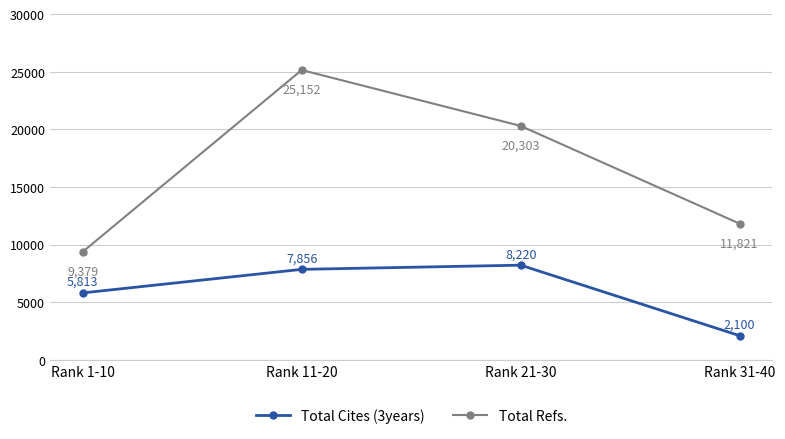

What is the lowest value of the Total Refs. series?

9379